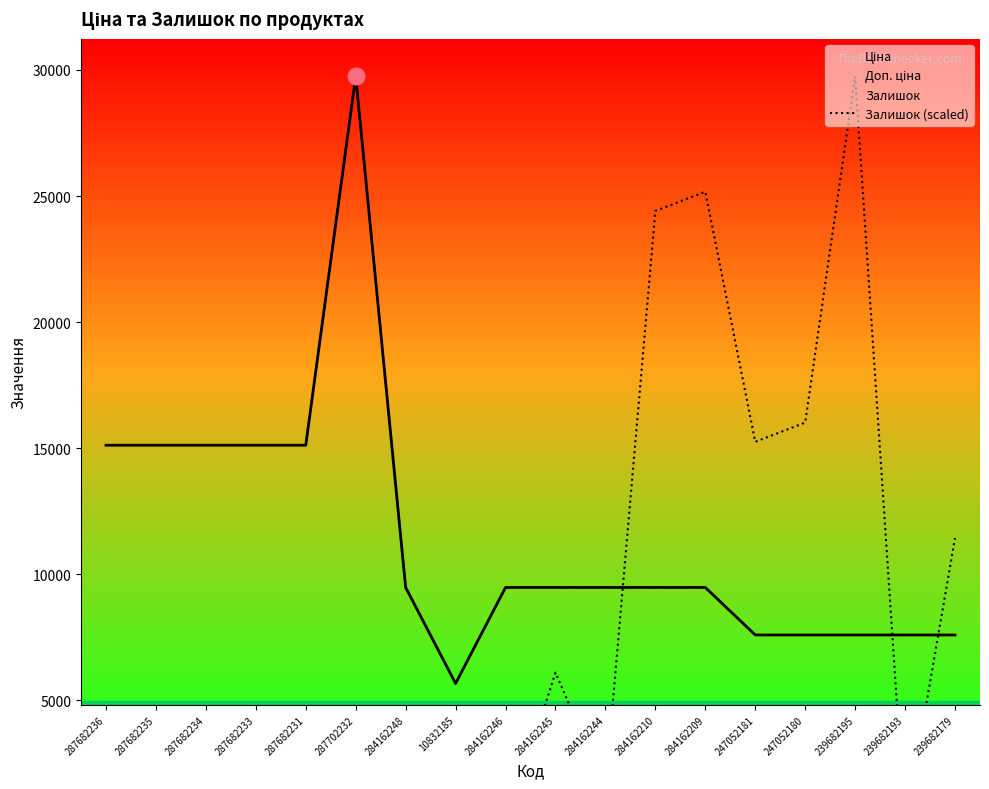

How many values in the Залишок (scaled) series are below 1525?

9